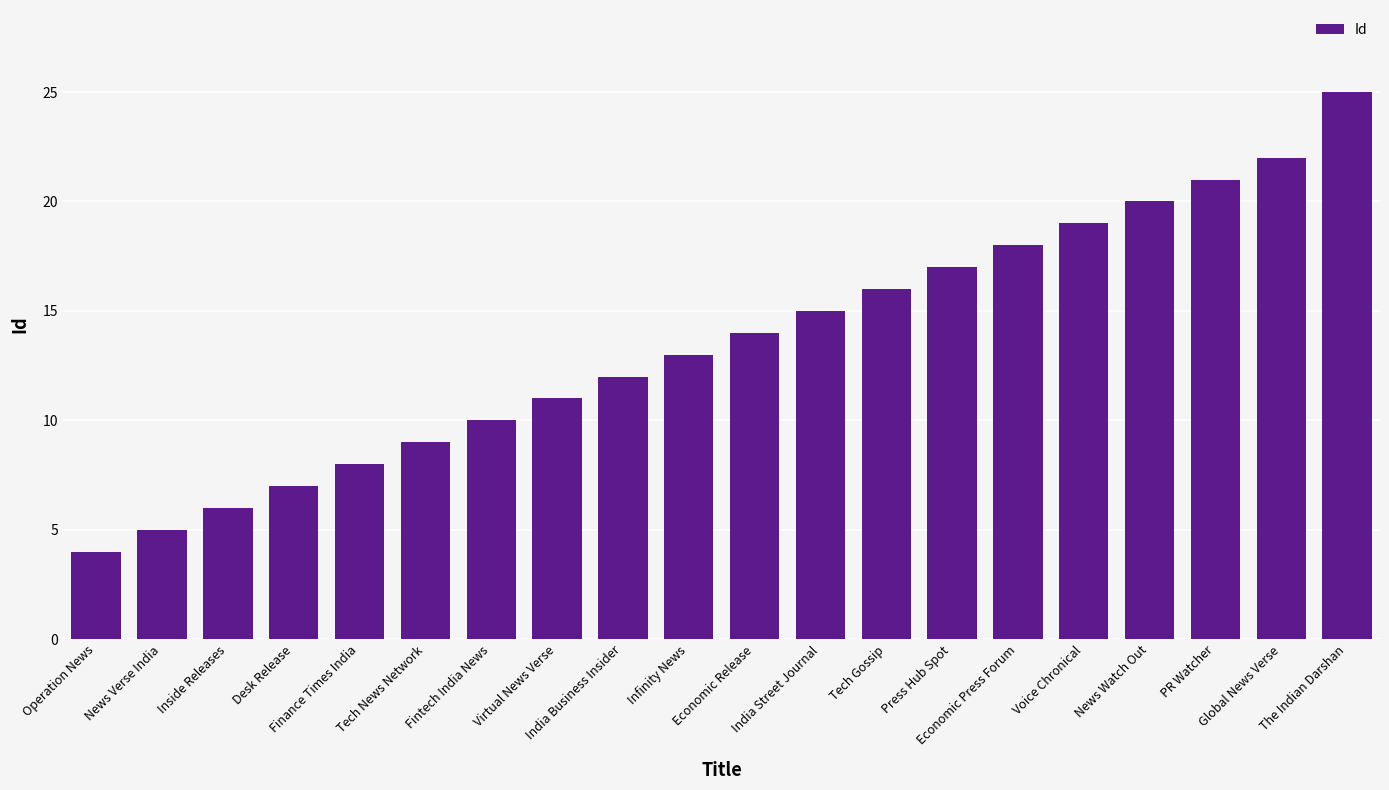

True or false: the data shows 4 at Economic Press Forum.

False